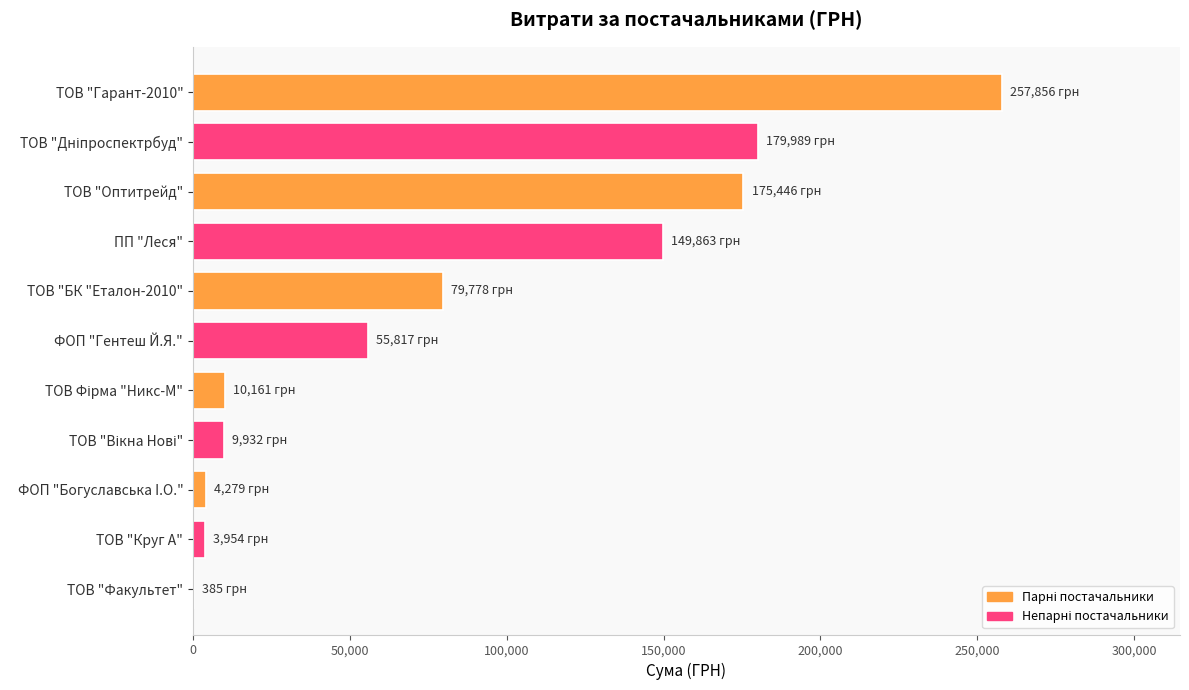

What is the maximum value shown in the chart?

257856.4